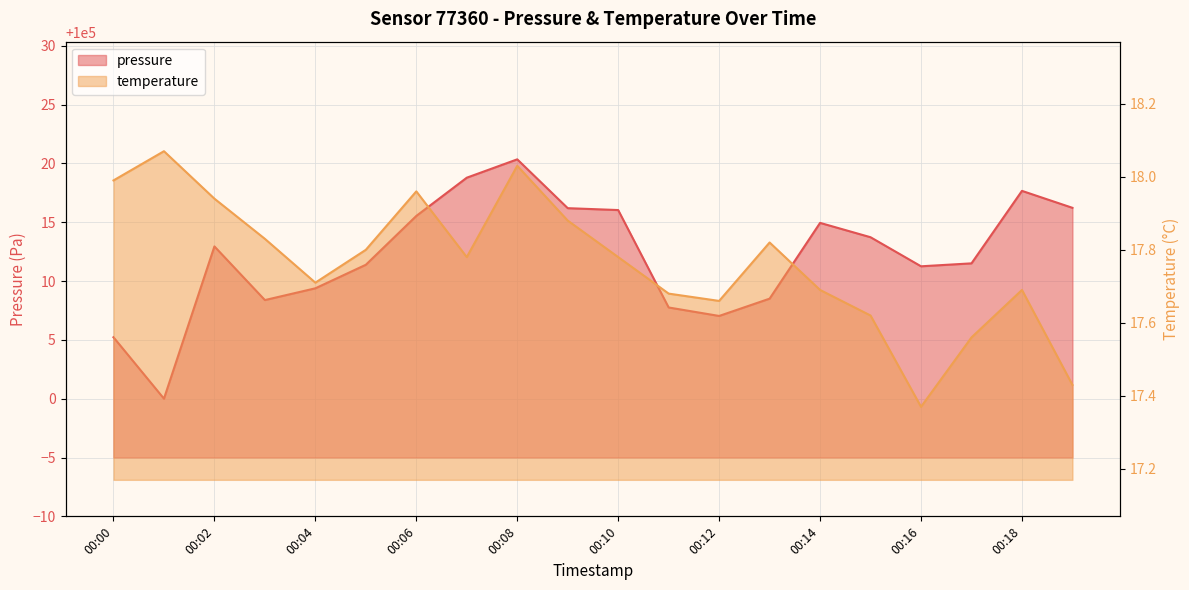

What is the sum of all pressure values?

2000242.7